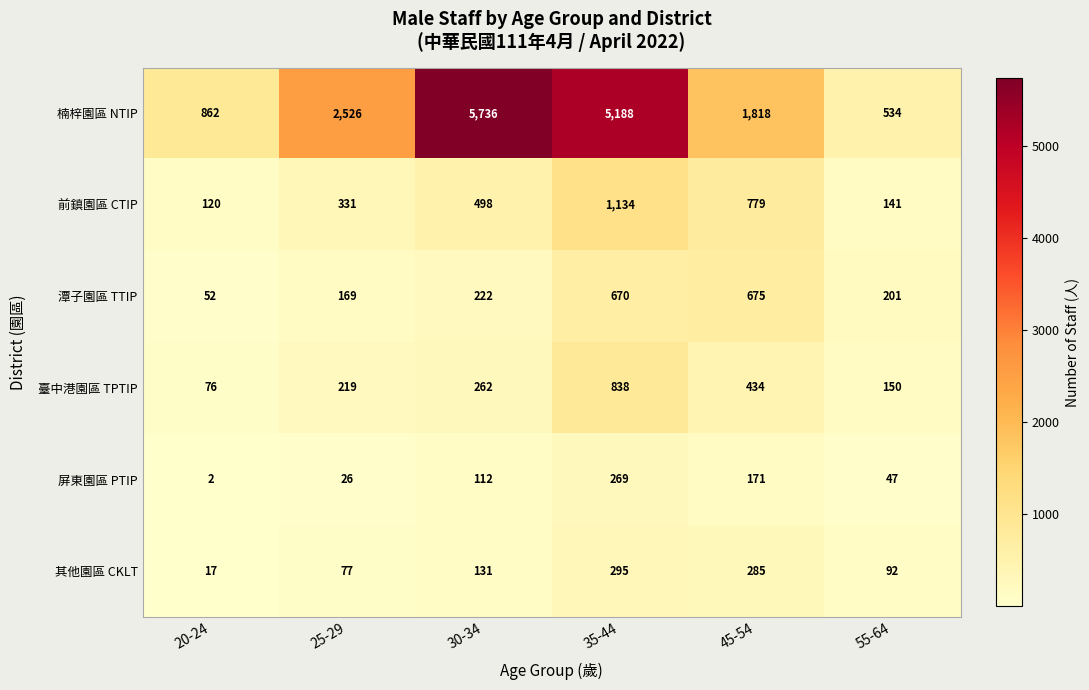

List the series in order of their peak value, highest first.

楠梓園區 NTIP, 前鎮園區 CTIP, 臺中港園區 TPTIP, 潭子園區 TTIP, 其他園區 CKLT, 屏東園區 PTIP